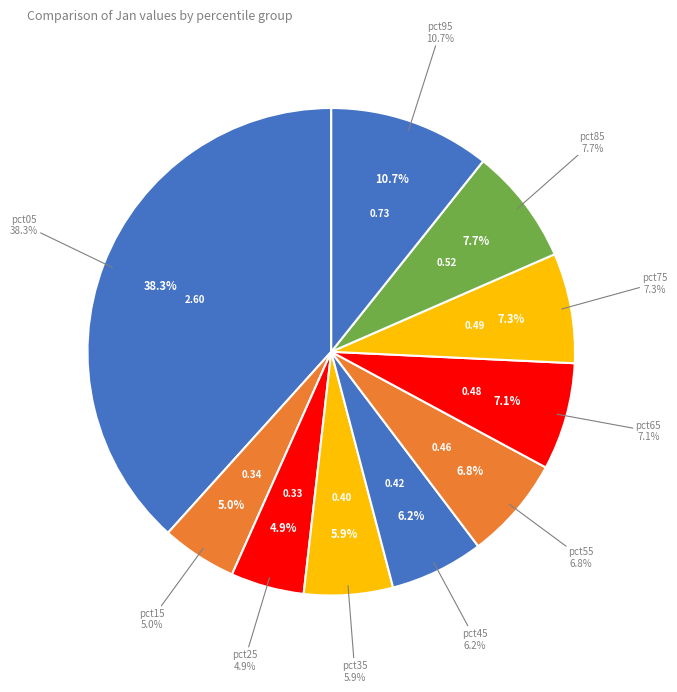

Which category has the smallest portion of the pie?

pct25